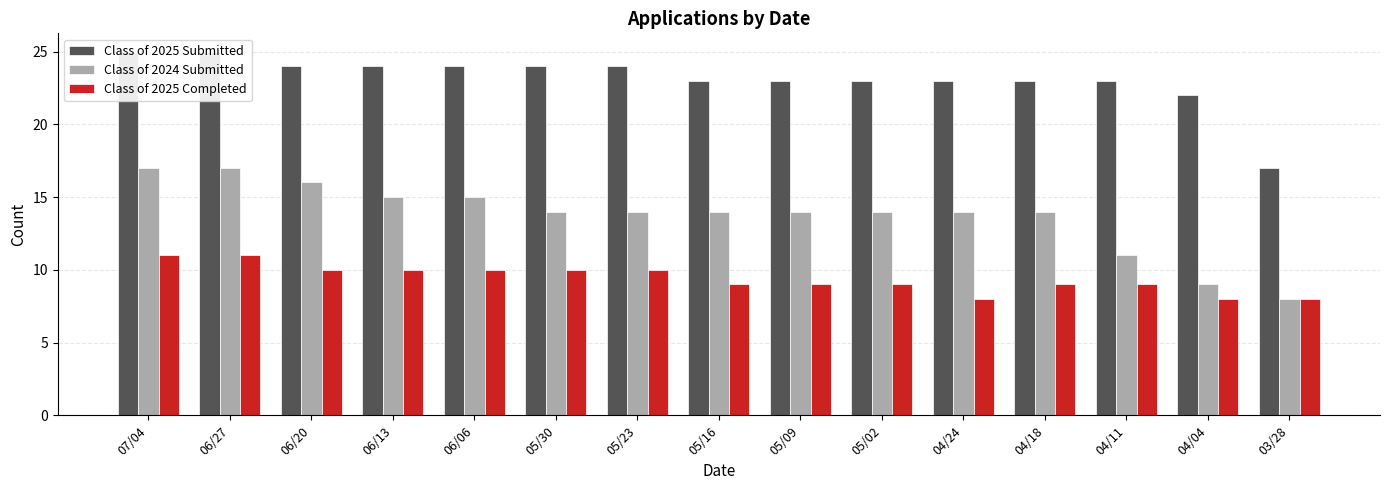

What is the approximate value of Class of 2024 Submitted at 04/18?

14